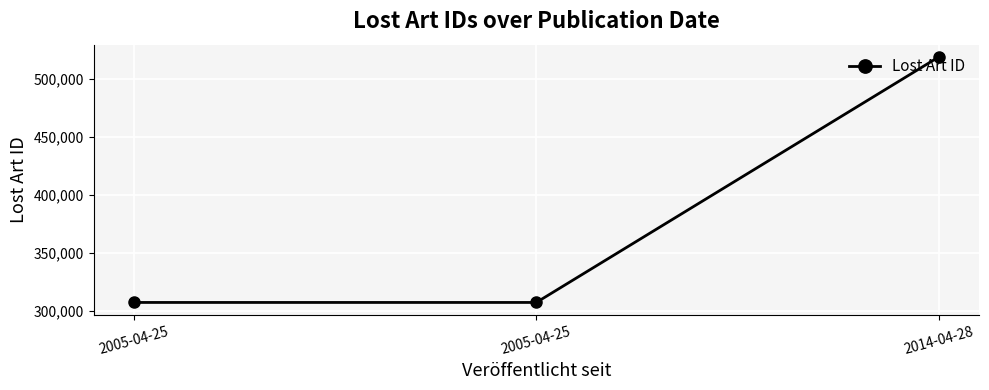

What is the label of the 1st point from the right?

2014-04-28